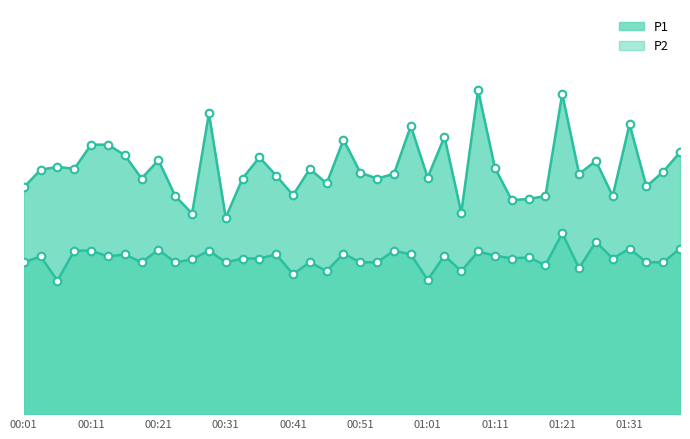

Which series reaches the minimum Y coordinate?

P2